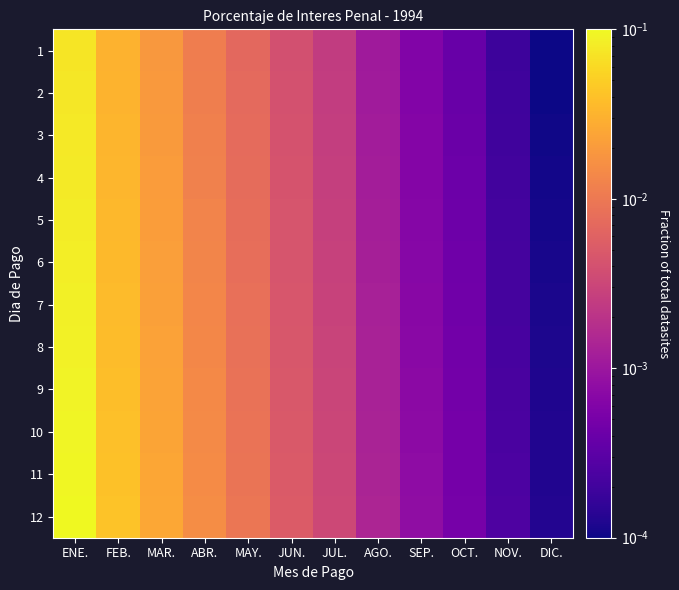

At how many categories does at least one series exceed 0?

12